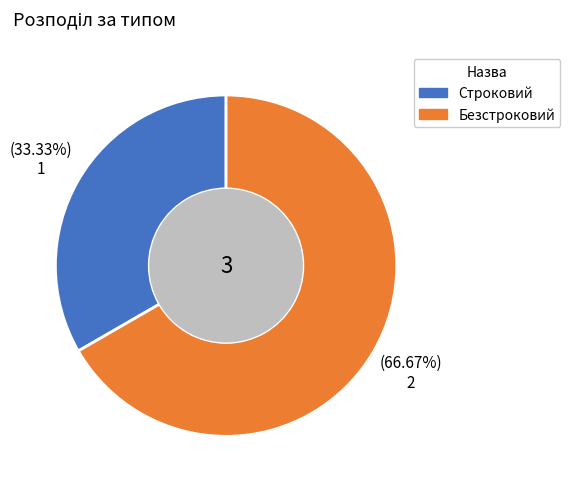

The Безстроковий slice represents 67% of the pie. True or false?

True